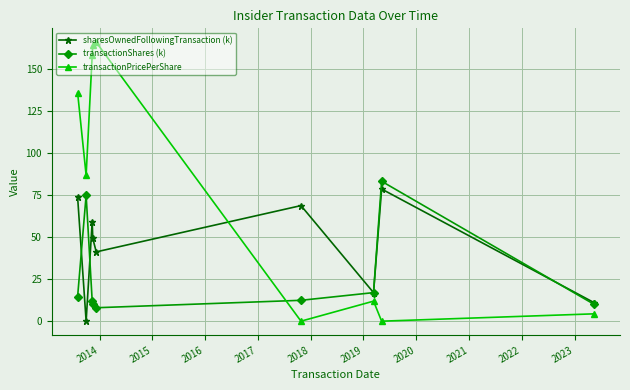

Which series ends up on top after the final intersection of transactionPricePerShare and transactionShares (k)?

transactionShares (k)